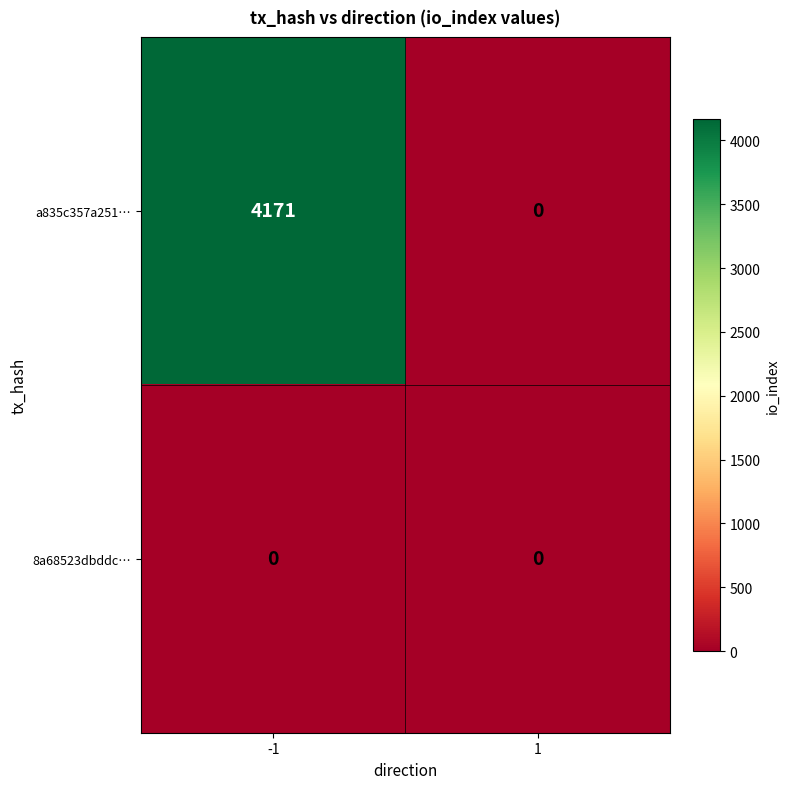

Which series has the largest range (max minus min)?

a835c357a251…